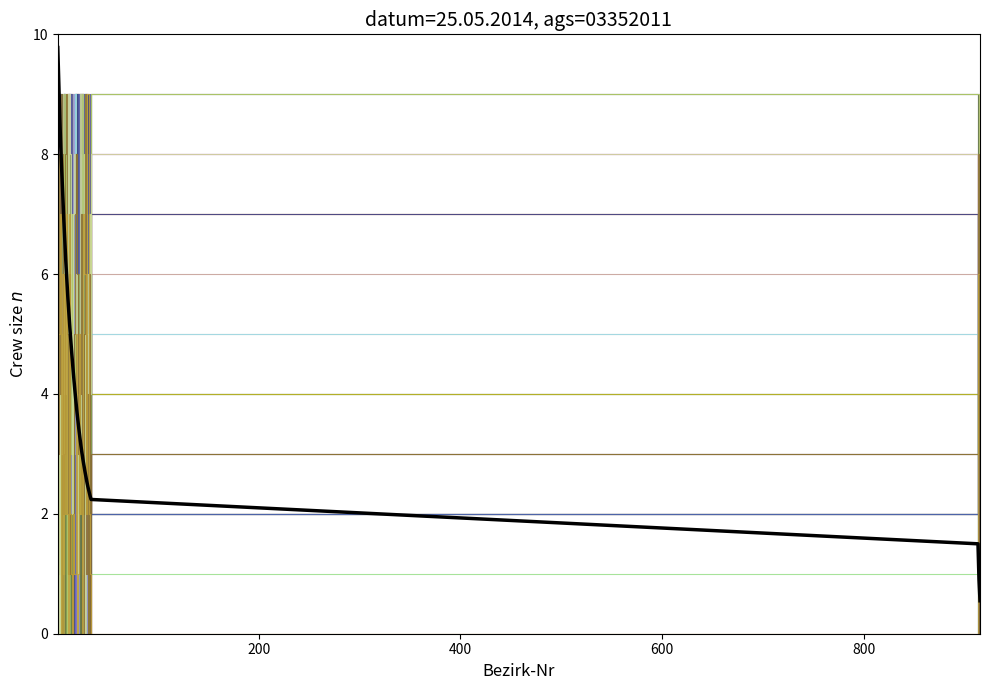

Does the chart display data point markers on the line(s)?

No